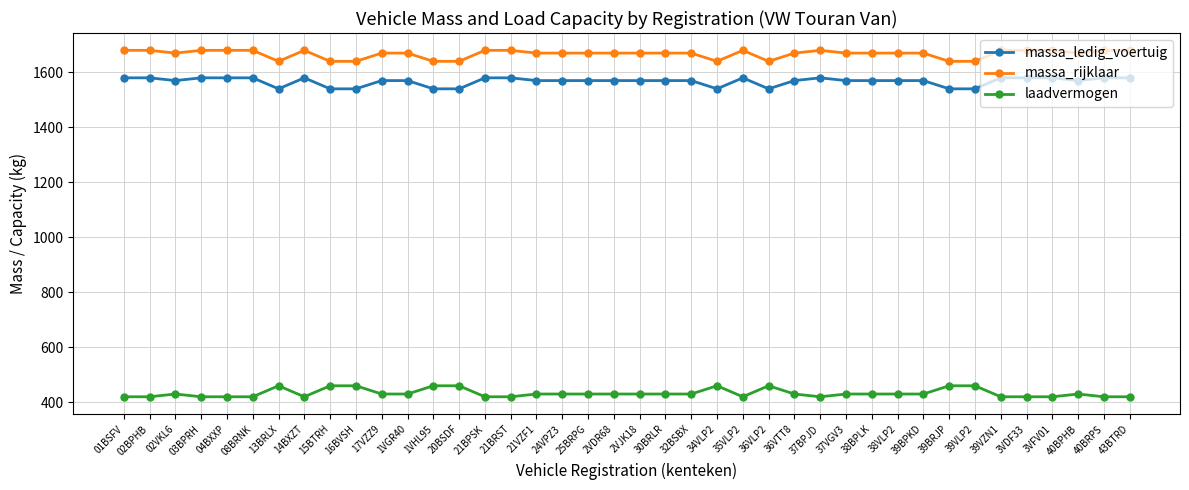

What is the difference between the highest and lowest values at 32BSBX?

1240